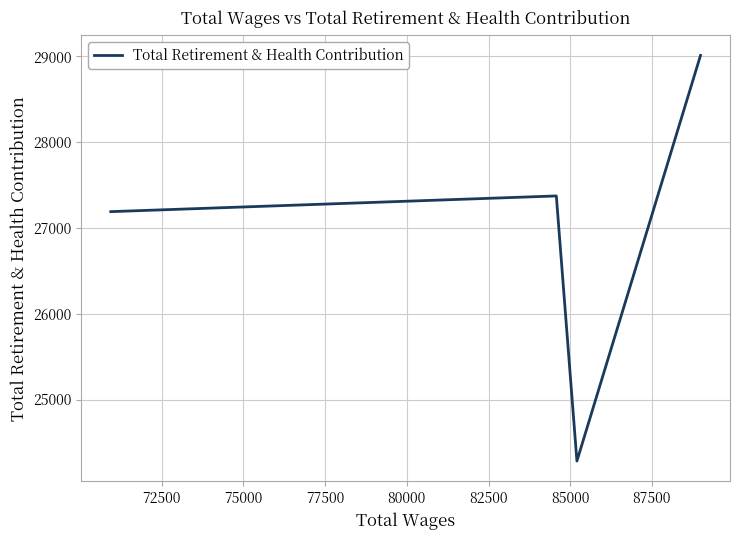

True or false: there are more than 1 points higher than both neighbors.

False